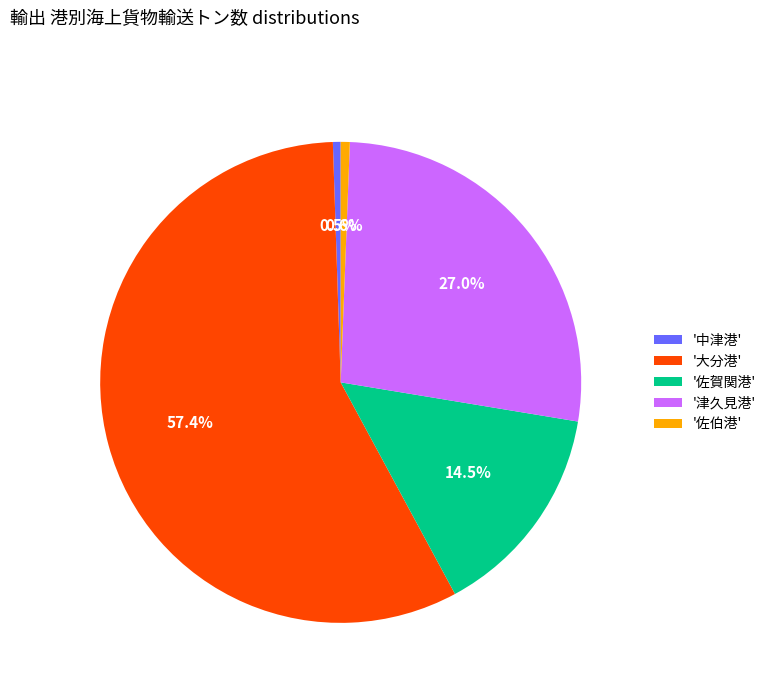

How many slices are in this pie chart?

5